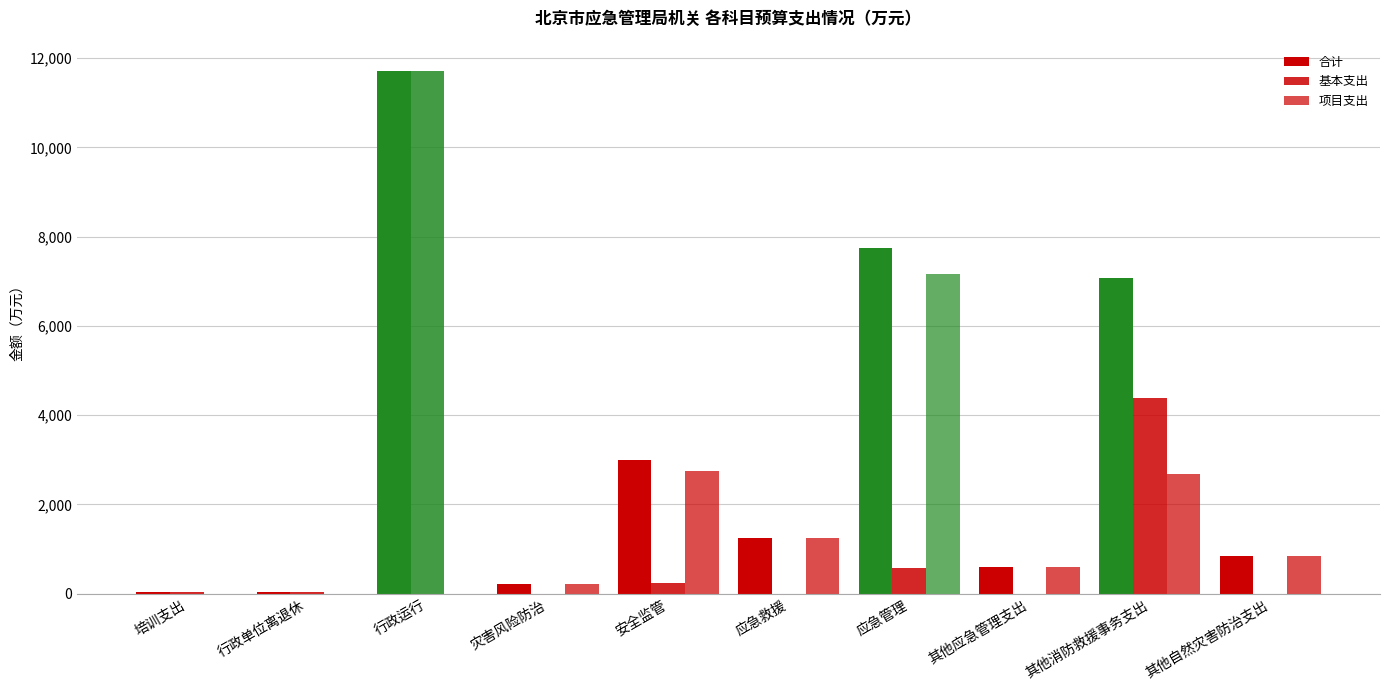

What is the sum of all 项目支出 values?

15488.9